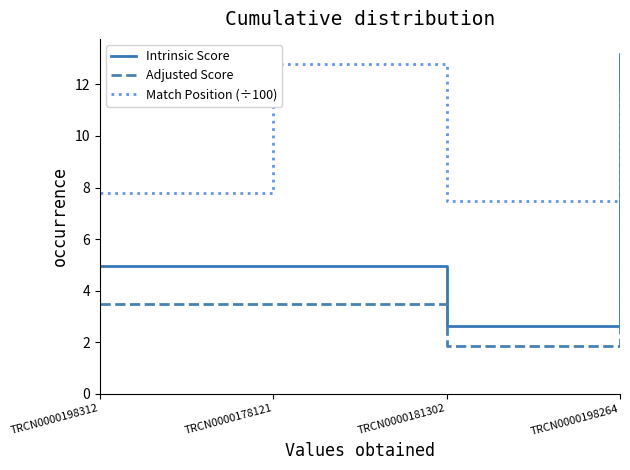

What is the total value across all series at TRCN0000198312?

16.2